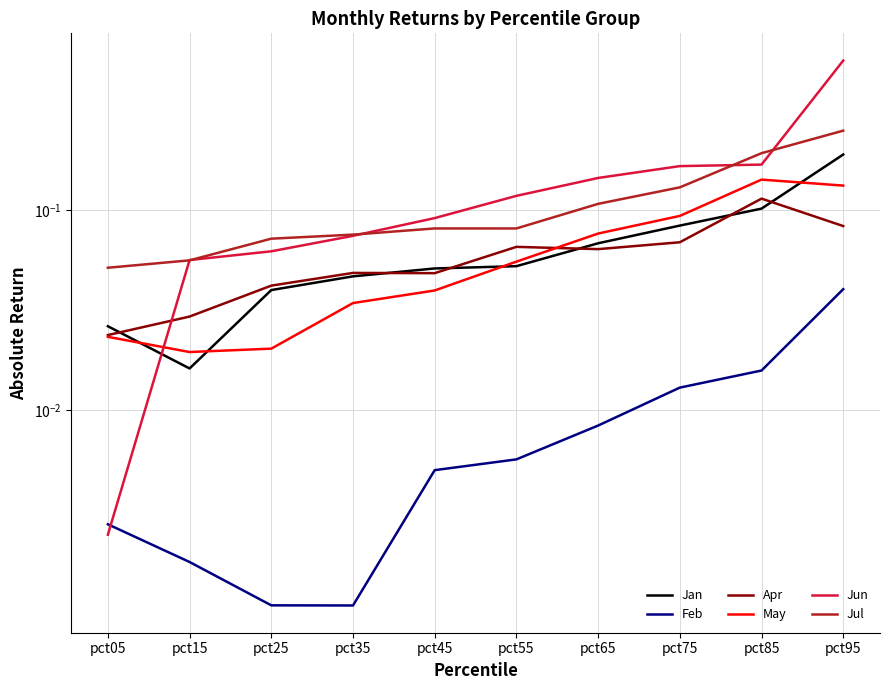

What is the total value across all series at pct95?

1.2